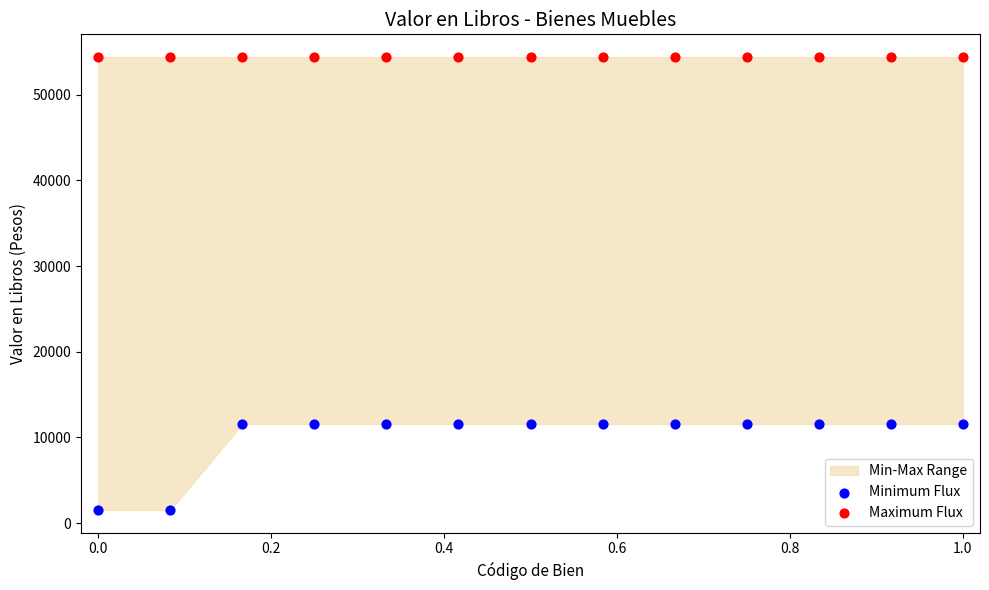

Which series reaches the minimum Y coordinate?

Minimum Flux